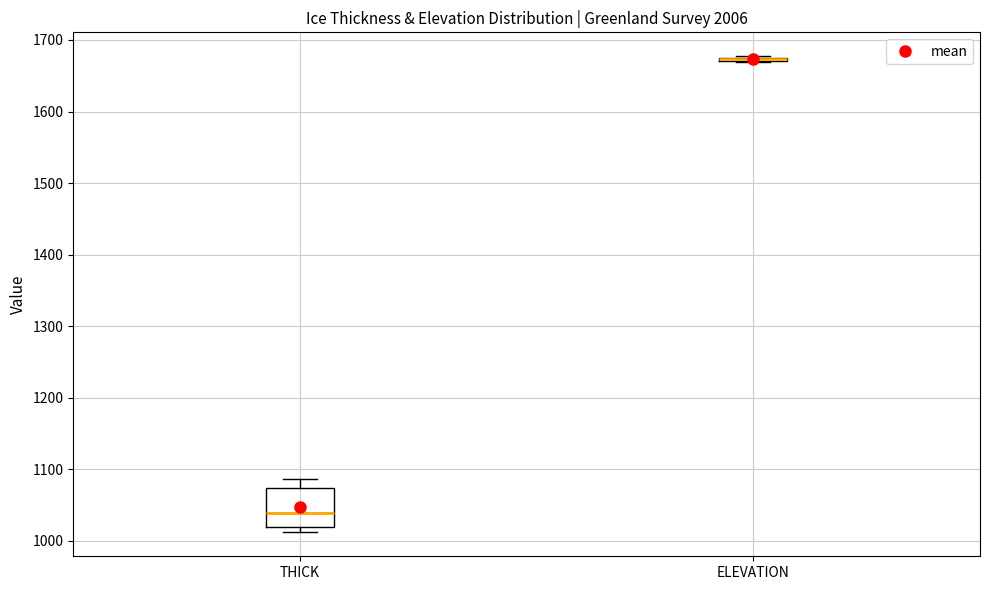

Reading left to right, transcribe this box plot: for each box, give where its median line is, the range the box spans, and where its two whiskers end, as read against the y-axis. The values are not printed on the chart, so give them approximately, as read against the axis.

THICK: median 1040, box 1020 to 1070, whiskers 1010 to 1090
ELEVATION: box collapsed to a line at 1670, whiskers 1670 to 1680